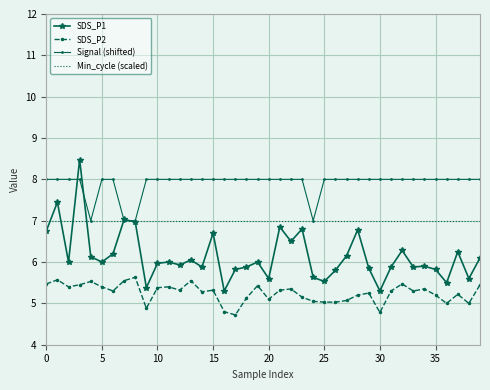

List the series in order of their overall mean, lowest first.

SDS_P2, SDS_P1, Min_cycle (scaled), Signal (shifted)